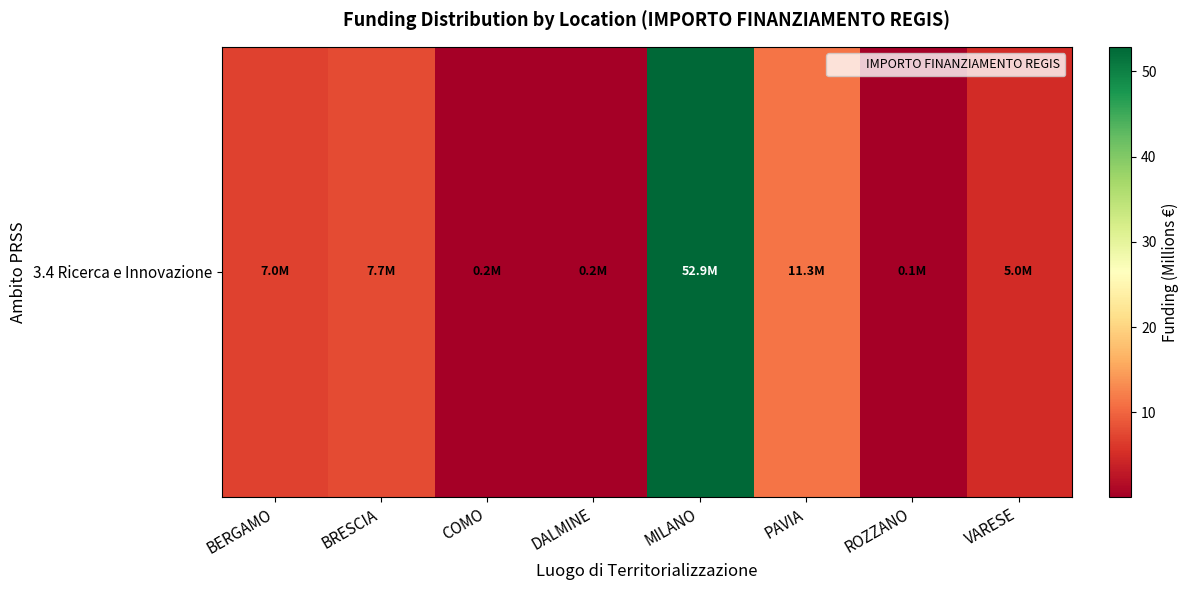

Reading right to left, extract all data points from this chart.

5.0	0.1	11.3	52.9	0.2	0.2	7.7	7.0